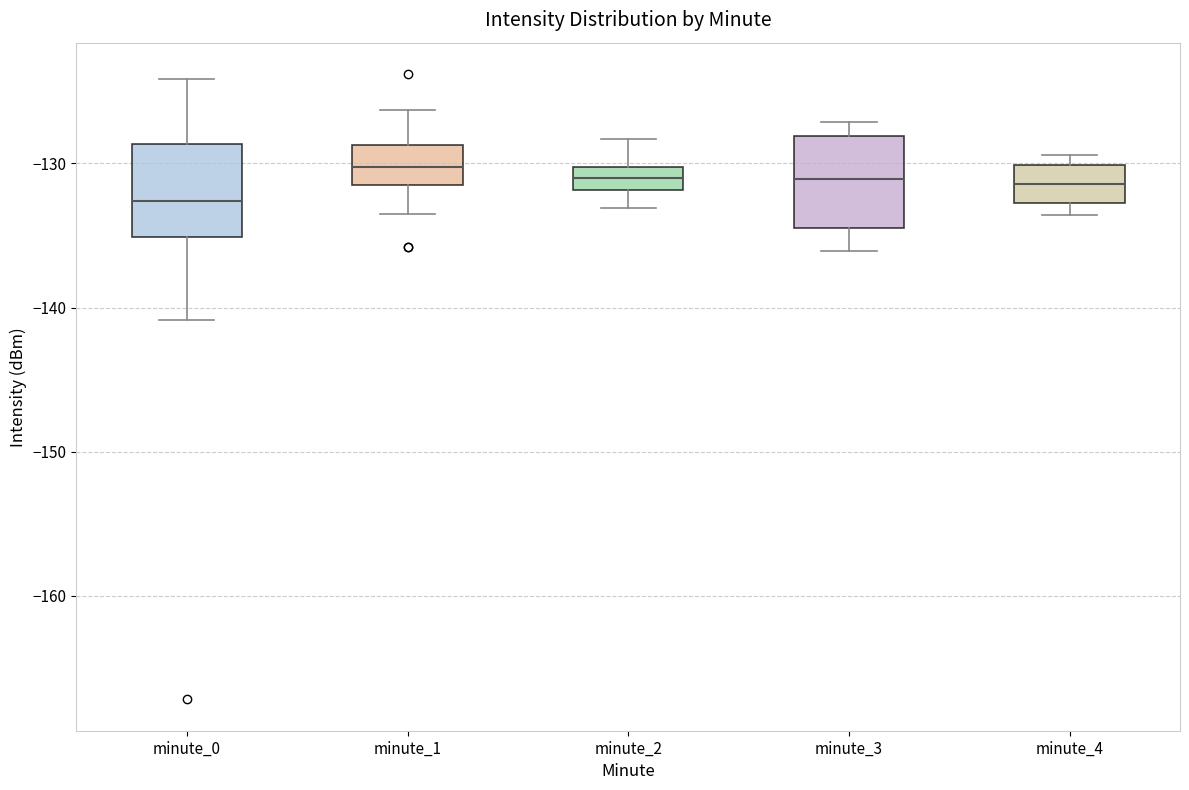

Where is the upper edge of the box for minute_1 on the y-axis? The values are not printed on the chart, so give them approximately, as read against the axis.

-129